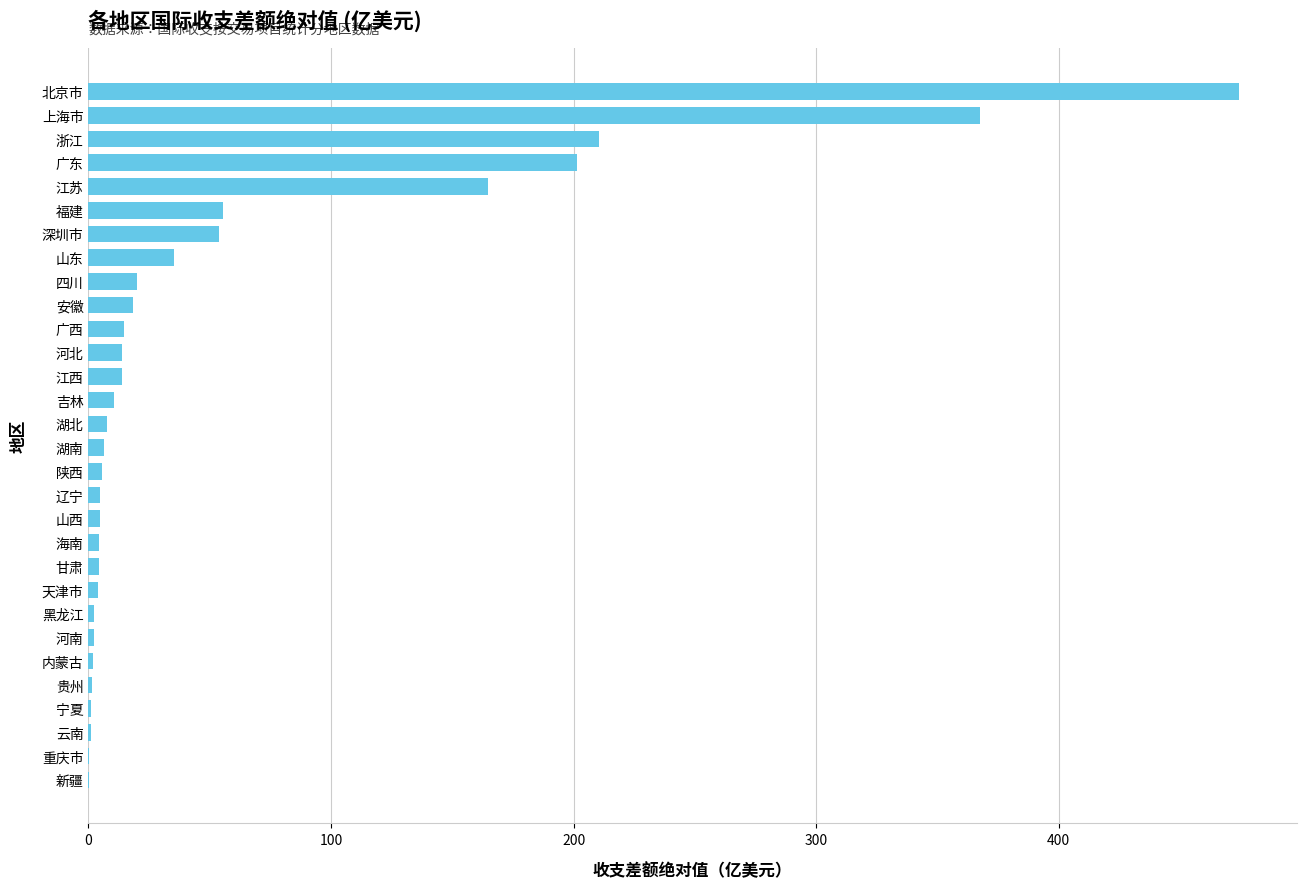

What is the sum of the values at 安徽 and 广西?

33.0